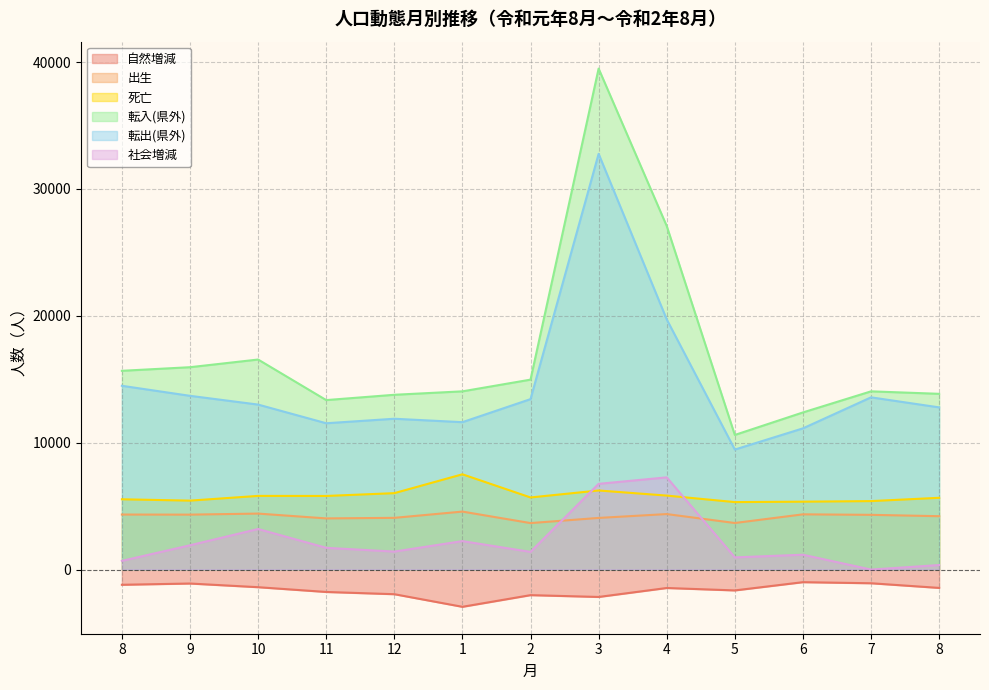

Reading left to right, extract all data points from this chart.

自然増減: -1203	-1104	-1394	-1770	-1946	-2940	-2020	-2163	-1457	-1648	-998	-1083	-1450
出生: 4333	4326	4409	4028	4073	4566	3660	4066	4370	3666	4349	4310	4203
死亡: 5536	5430	5803	5798	6019	7506	5680	6229	5827	5314	5347	5393	5653
転入(県外): 15663	15947	16552	13355	13773	14044	14967	39486	27077	10607	12381	14044	13849
転出(県外): 14482	13691	13001	11529	11884	11614	13430	32765	19717	9455	11126	13571	12780
社会増減: 682	1910	3193	1710	1413	2239	1389	6753	7264	957	1166	-4	352